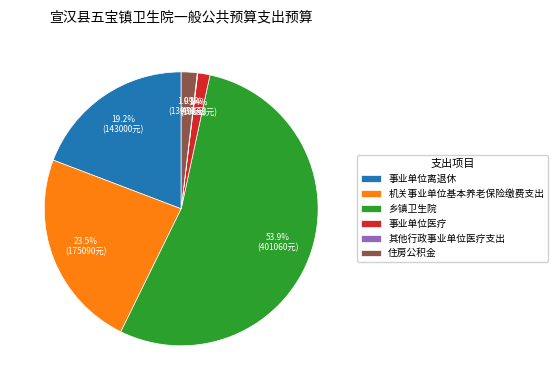

Which slice is the largest?

乡镇卫生院